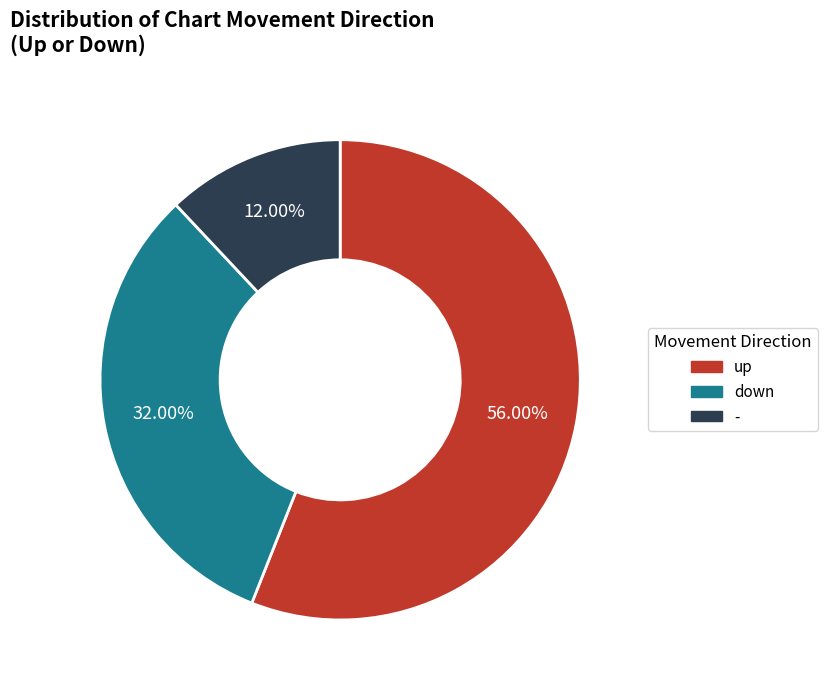

Count the number of slices in the pie.

3